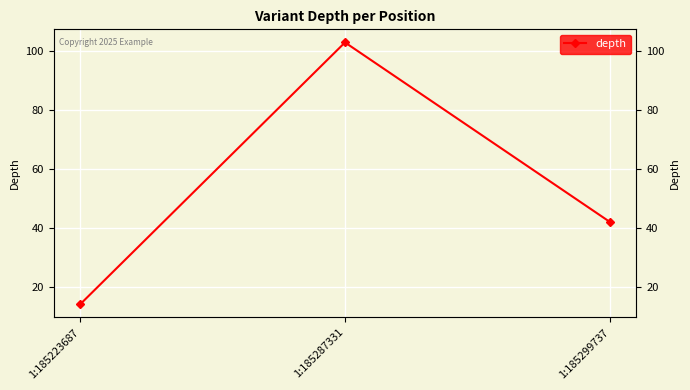

List the labels in order of value, smallest first.

1:185223687, 1:185299737, 1:185287331